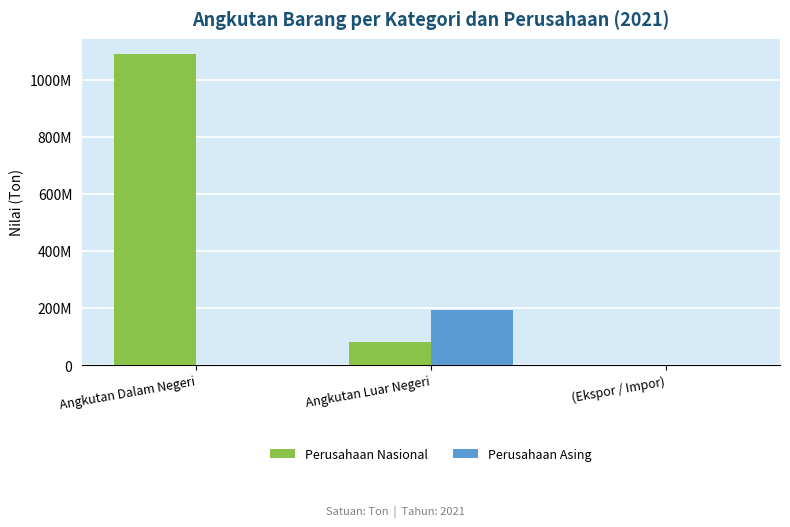

Does the chart contain stacked bars?

No